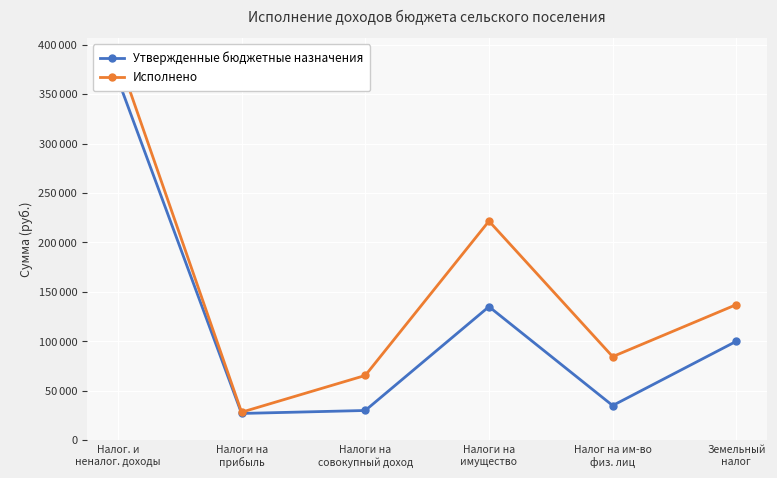

What is the difference between the highest and lowest values at Налоги на
имущество?

86523.1